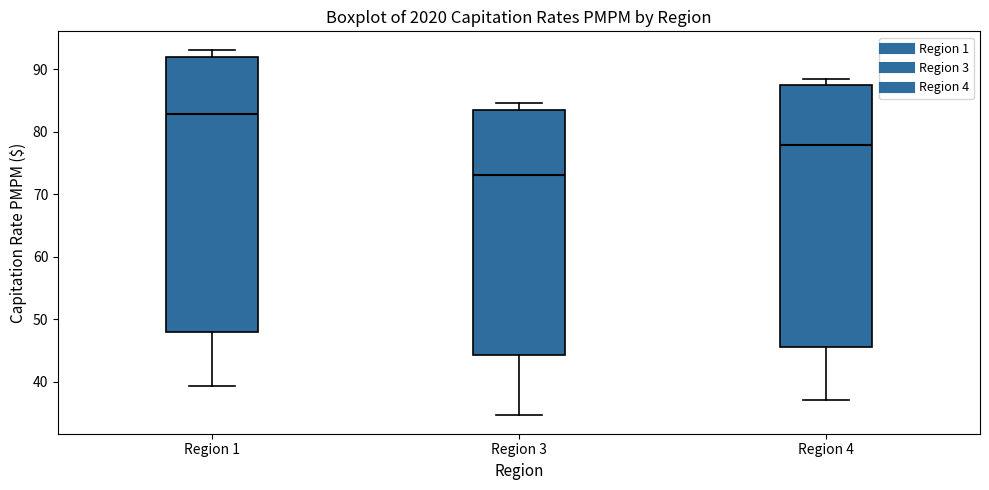

Which box has the lowest median line?

Region 3